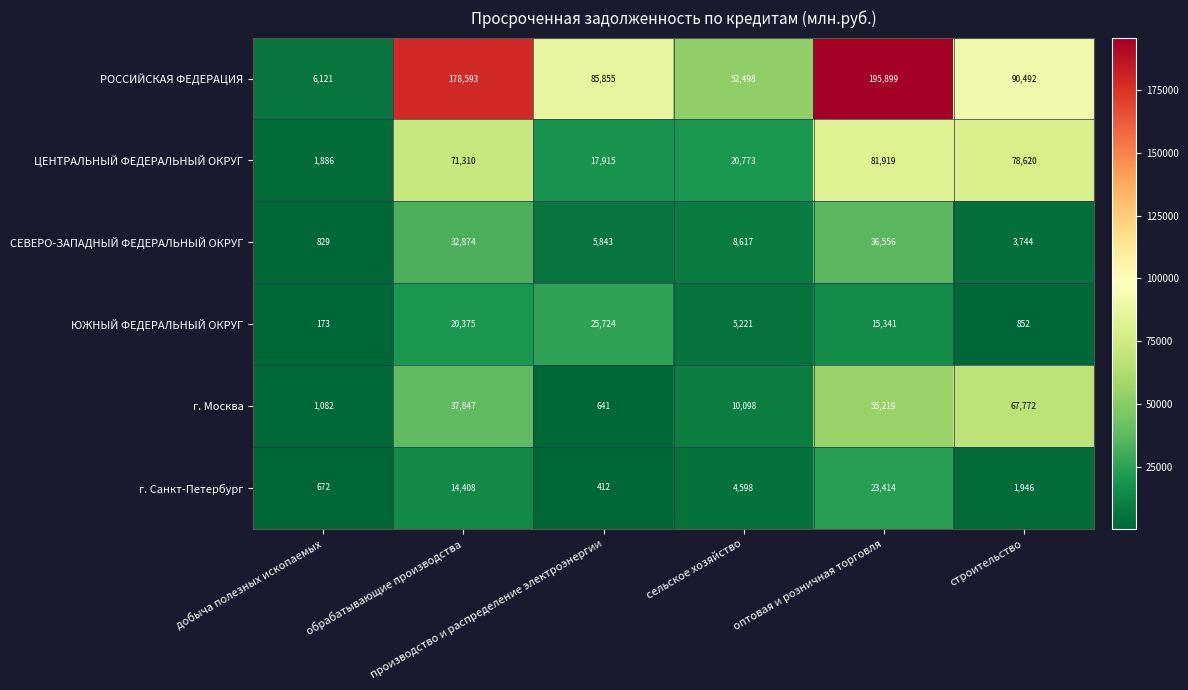

At which category is the sum across all series the highest?

оптовая и розничная торговля